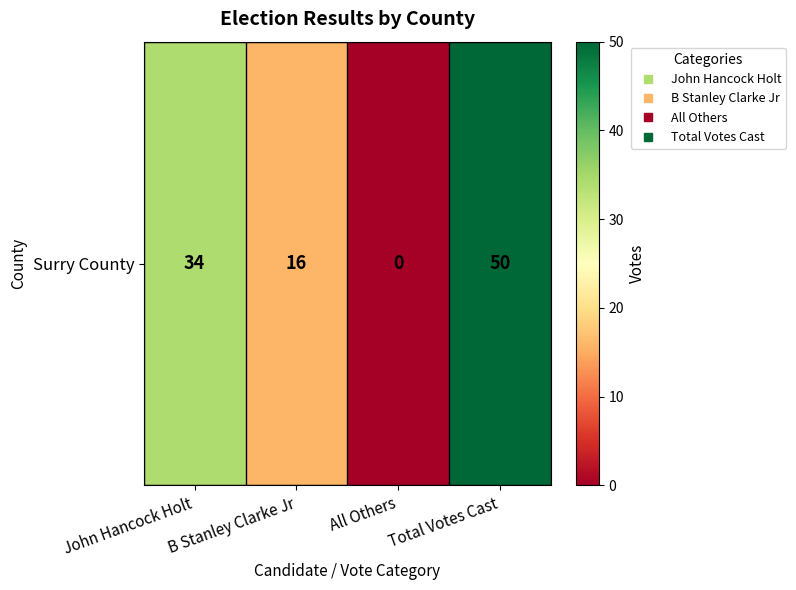

List the labels in order of value, smallest first.

All Others, B Stanley Clarke Jr, John Hancock Holt, Total Votes Cast